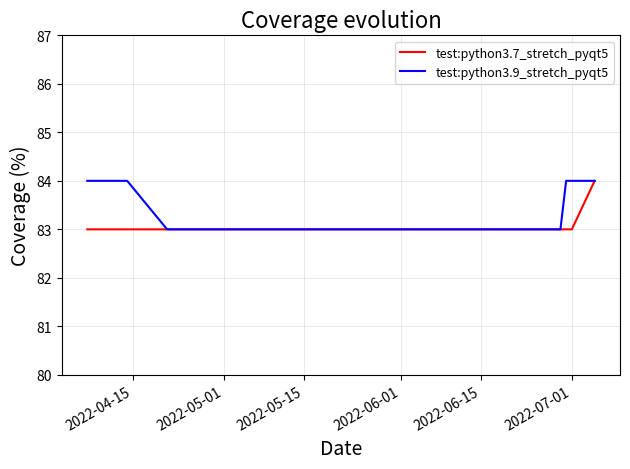

How many lines are shown in the chart?

2